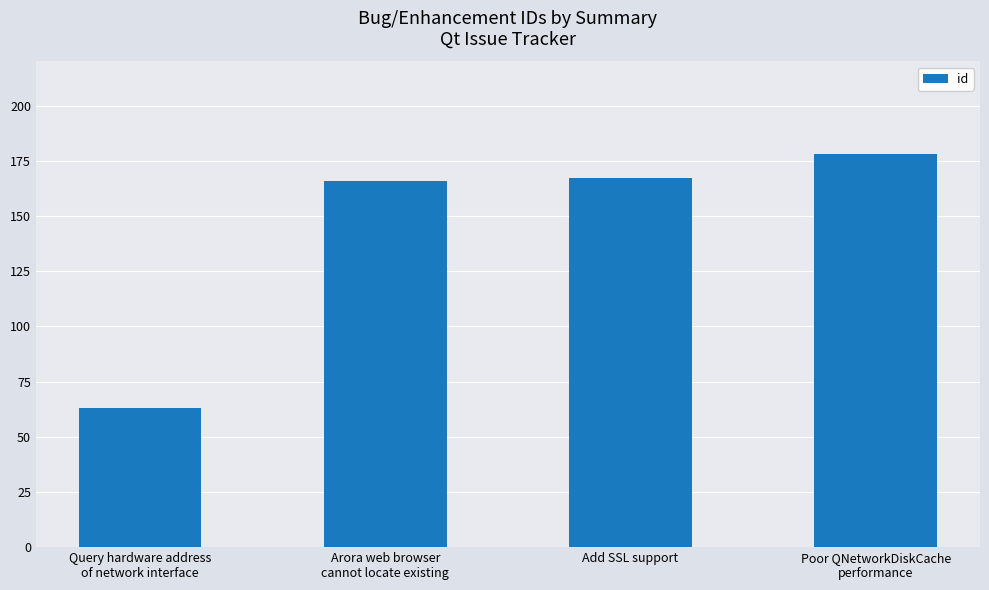

What is the label of the 1st bar from the right?

Poor QNetworkDiskCache
performance